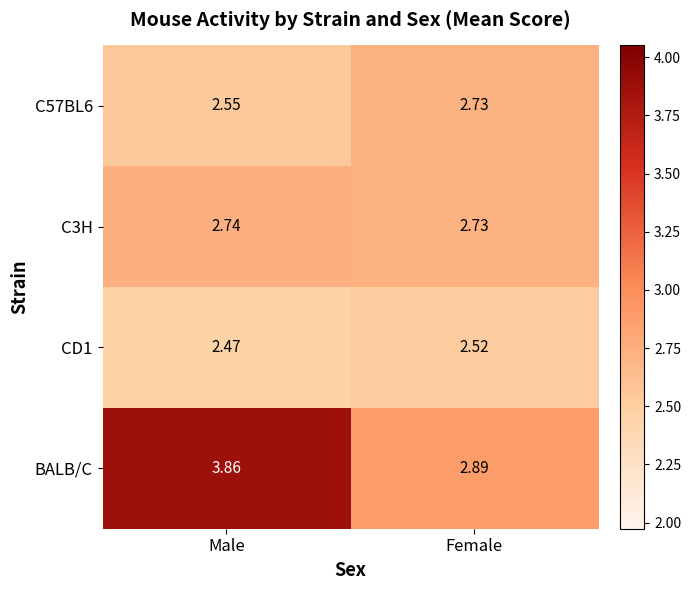

Rank the categories by CD1 value from lowest to highest.

Male, Female